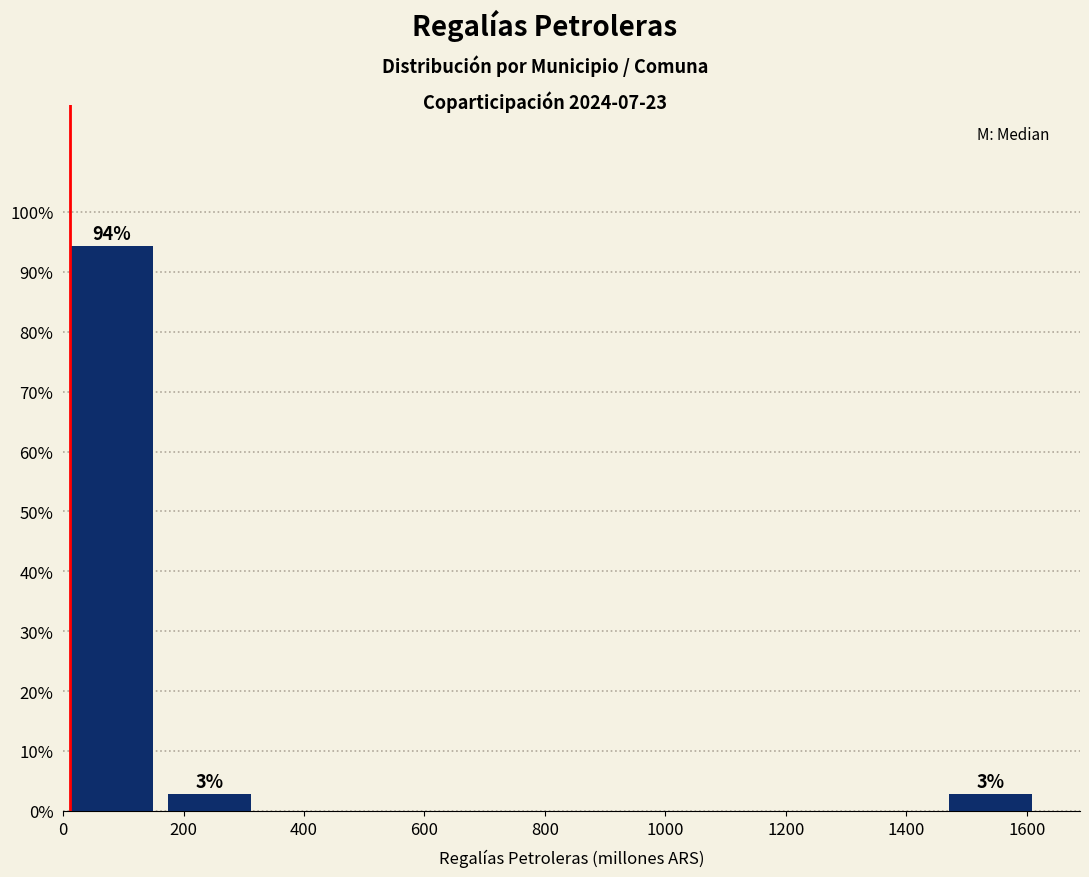

Over which range of the x-axis is the bar tallest?

0 to 160